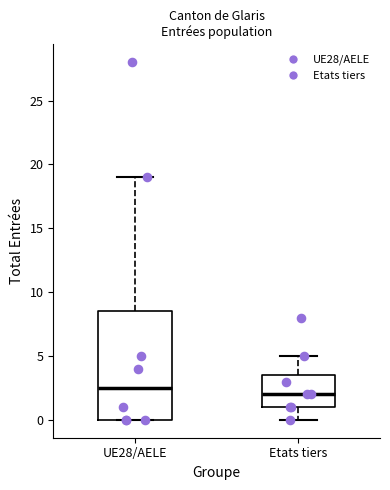

Reading left to right, transcribe this box plot: for each box, give where its median line is, the range the box spans, and where its two whiskers end, as read against the y-axis. The values are not printed on the chart, so give them approximately, as read against the axis.

UE28/AELE: median 2.5, box 0.0 to 8.5, whiskers 0.0 to 19.0
Etats tiers: median 2.0, box 1.0 to 3.5, whiskers 0.0 to 5.0